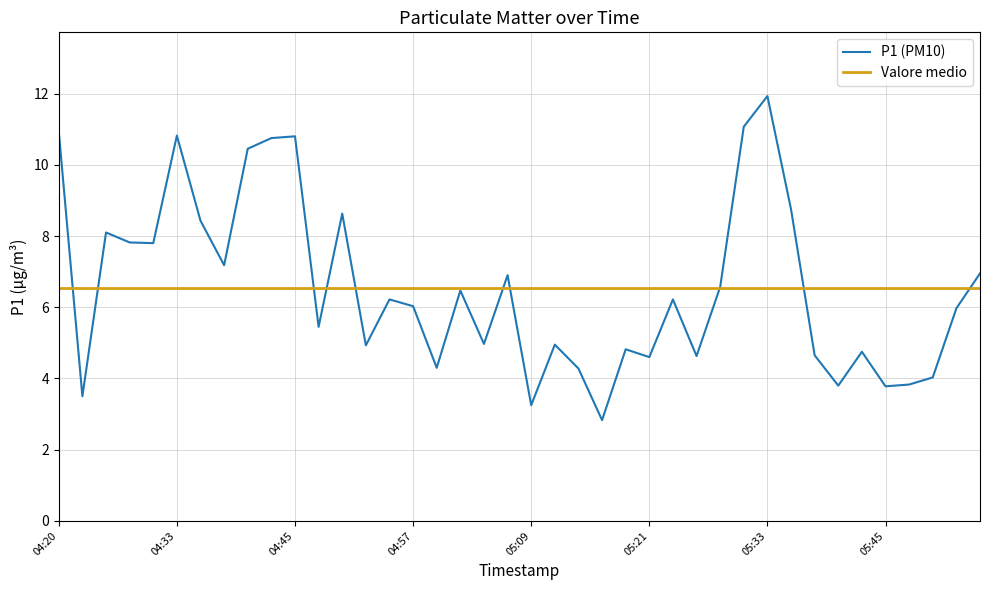

True or false: the data shows 6.6 at 05:28.

True